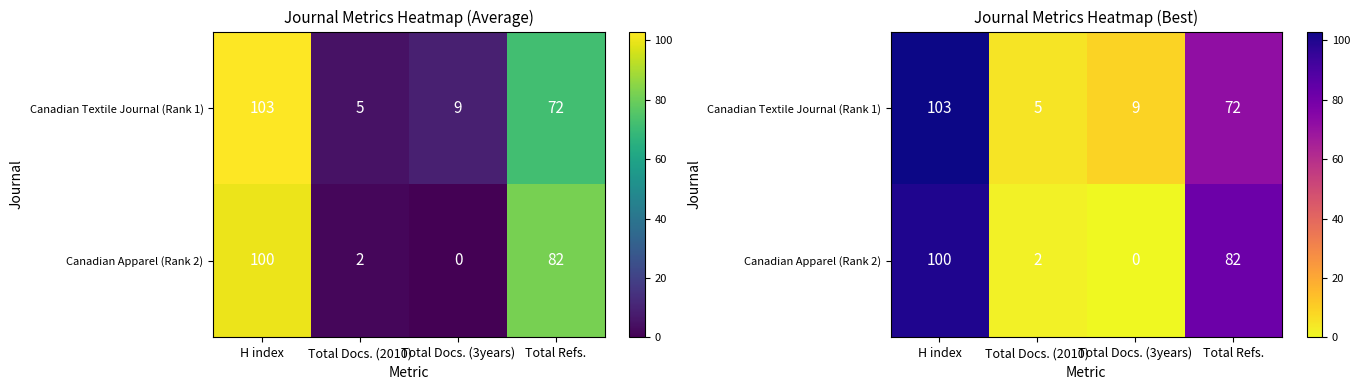

Rank the series by their average value, from highest to lowest.

Canadian Textile Journal (Rank 1), Canadian Apparel (Rank 2)